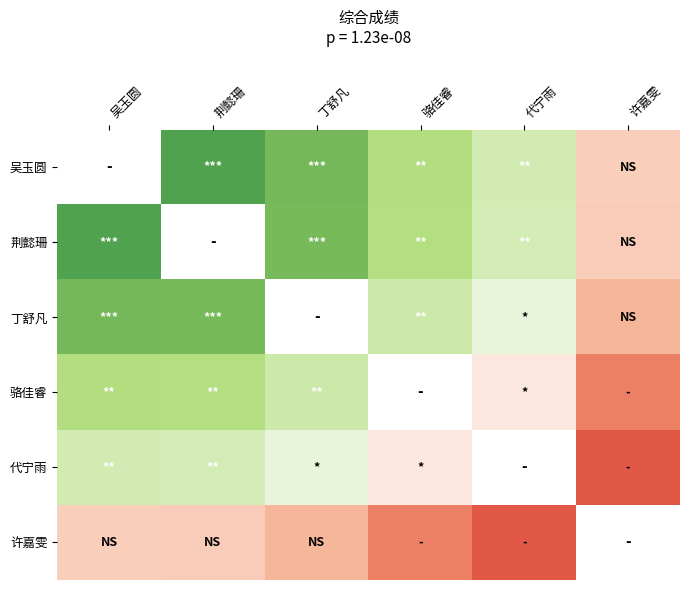

Which has a higher value, 吴玉圆 or 许嘉雯?

许嘉雯